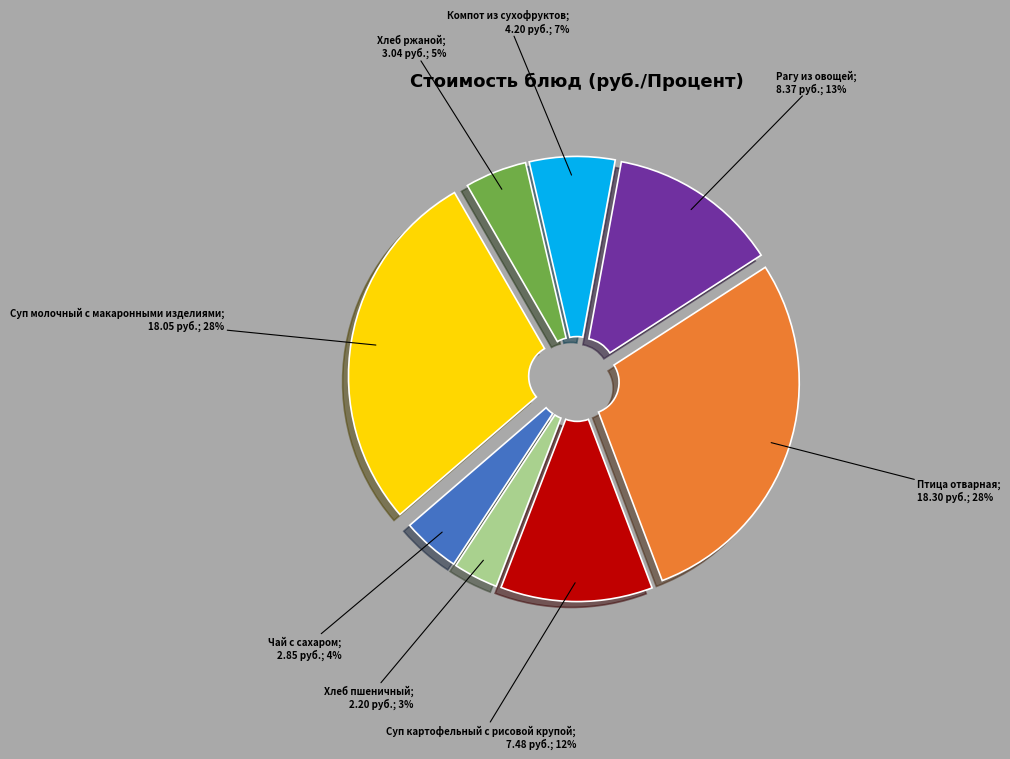

Is there a majority slice in this chart?

No